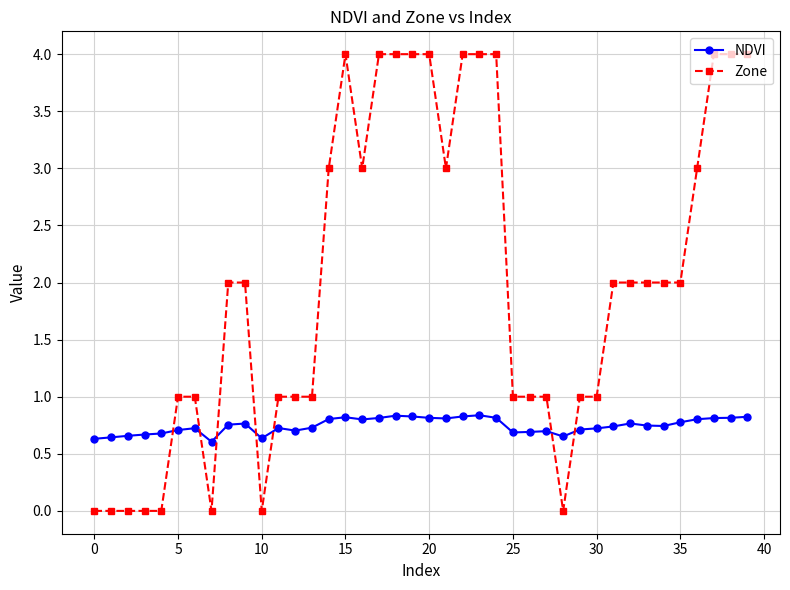

List the series in order of their peak value, highest first.

Zone, NDVI